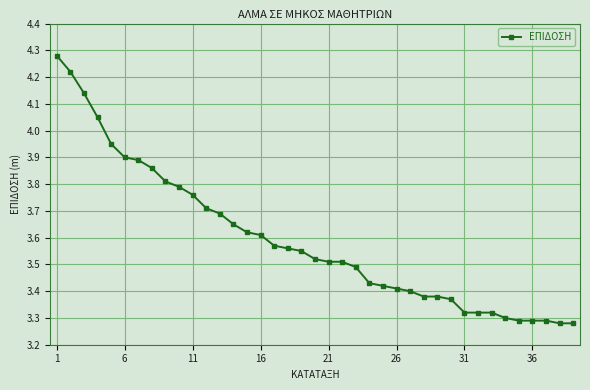

What is the difference between the maximum and minimum values?

1.0